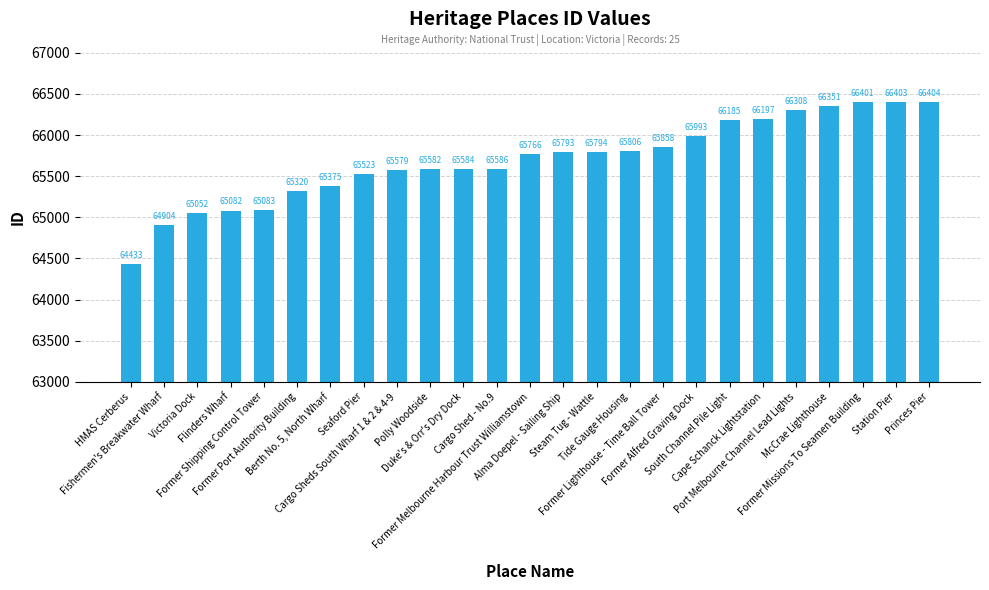

Reading left to right, extract all data points from this chart.

HMAS Cerberus=64433	Fishermen's Breakwater Wharf=64904	Victoria Dock=65052	Flinders Wharf=65082	Former Shipping Control Tower=65083	Former Port Authority Building=65320	Berth No. 5, North Wharf=65375	Seaford Pier=65523	Cargo Sheds South Wharf 1 & 2 & 4-9=65579	Polly Woodside=65582	Duke's & Orr's Dry Dock=65584	Cargo Shed - No.9=65586	Former Melbourne Harbour Trust Williamstown=65766	Alma Doepel - Sailing Ship=65793	Steam Tug - Wattle=65794	Tide Gauge Housing=65806	Former Lighthouse - Time Ball Tower=65858	Former Alfred Graving Dock=65993	South Channel Pile Light=66185	Cape Schanck Lightstation=66197	Port Melbourne Channel Lead Lights=66308	McCrae Lighthouse=66351	Former Missions To Seamen Building=66401	Station Pier=66403	Princes Pier=66404